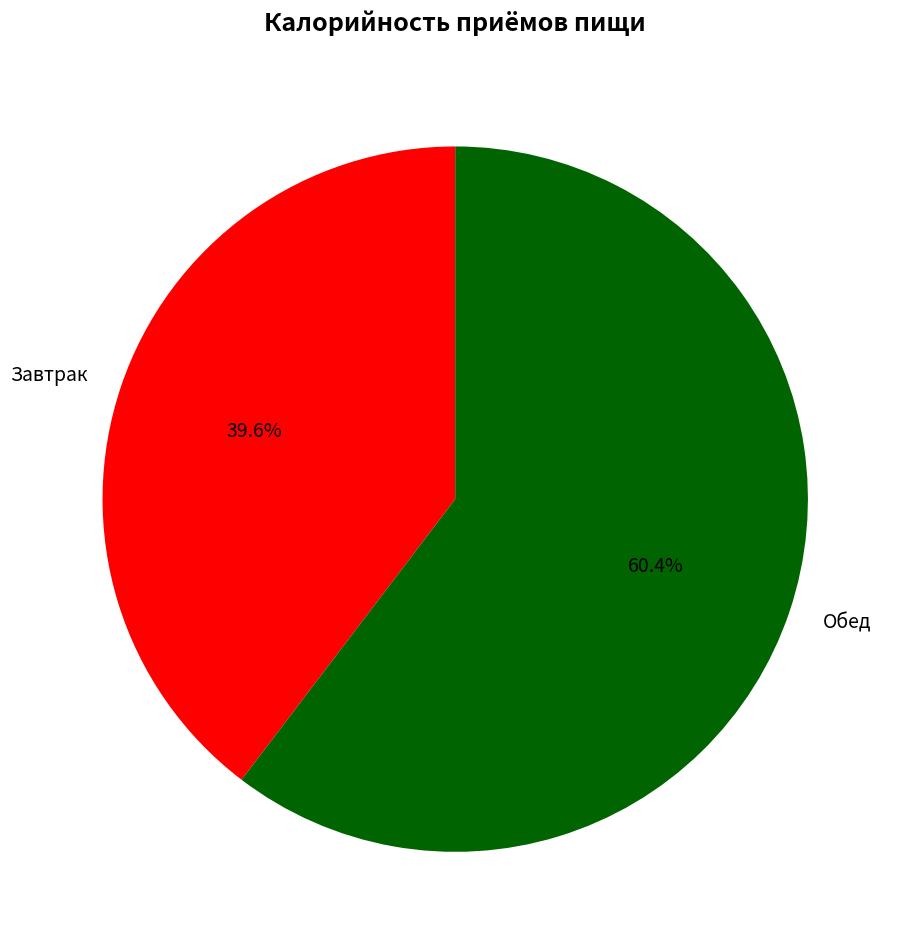

True or false: Завтрак accounts for 40% of the total.

True